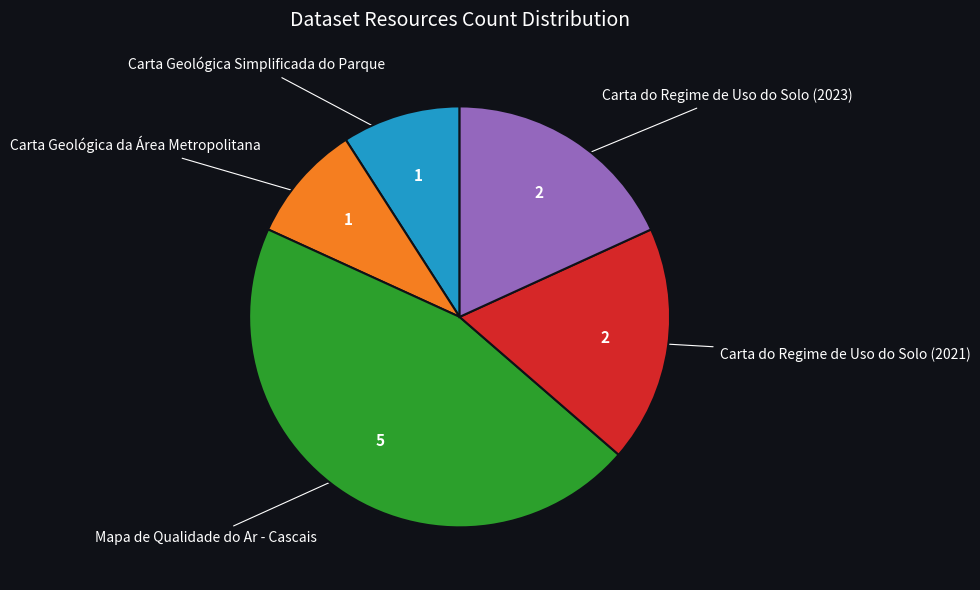

Is there any slice that represents more than half of the pie?

No